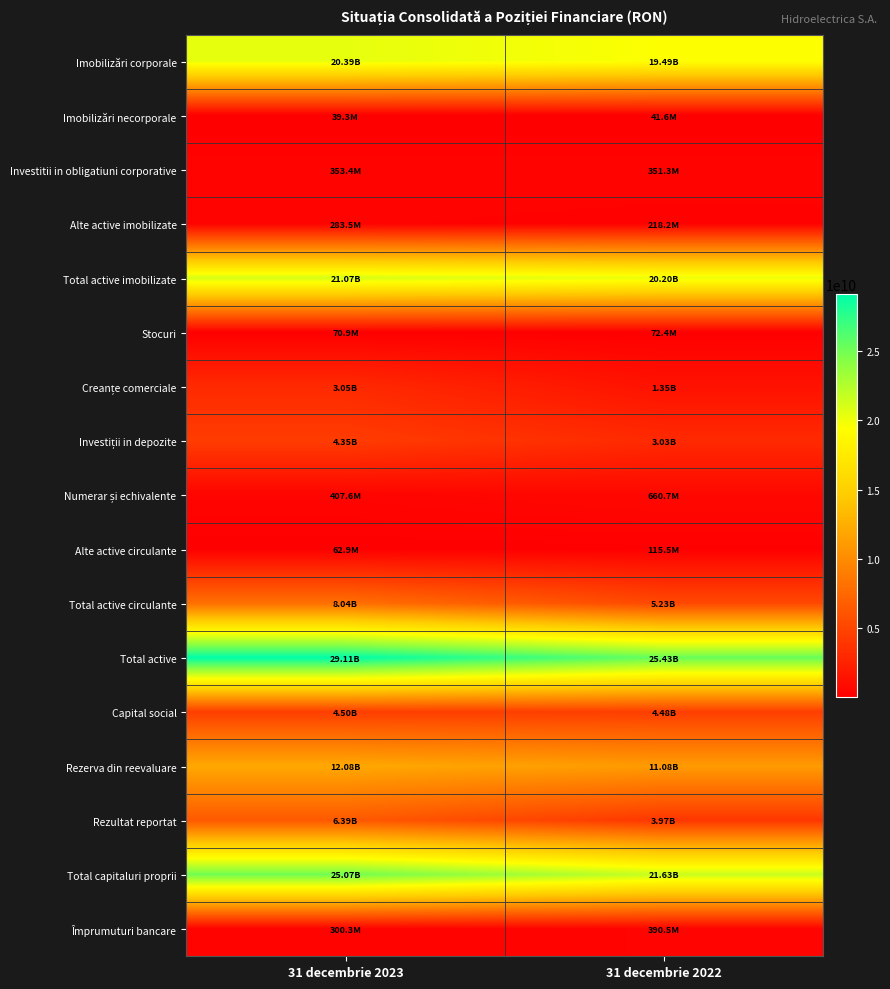

What is the smallest value displayed?

39308728